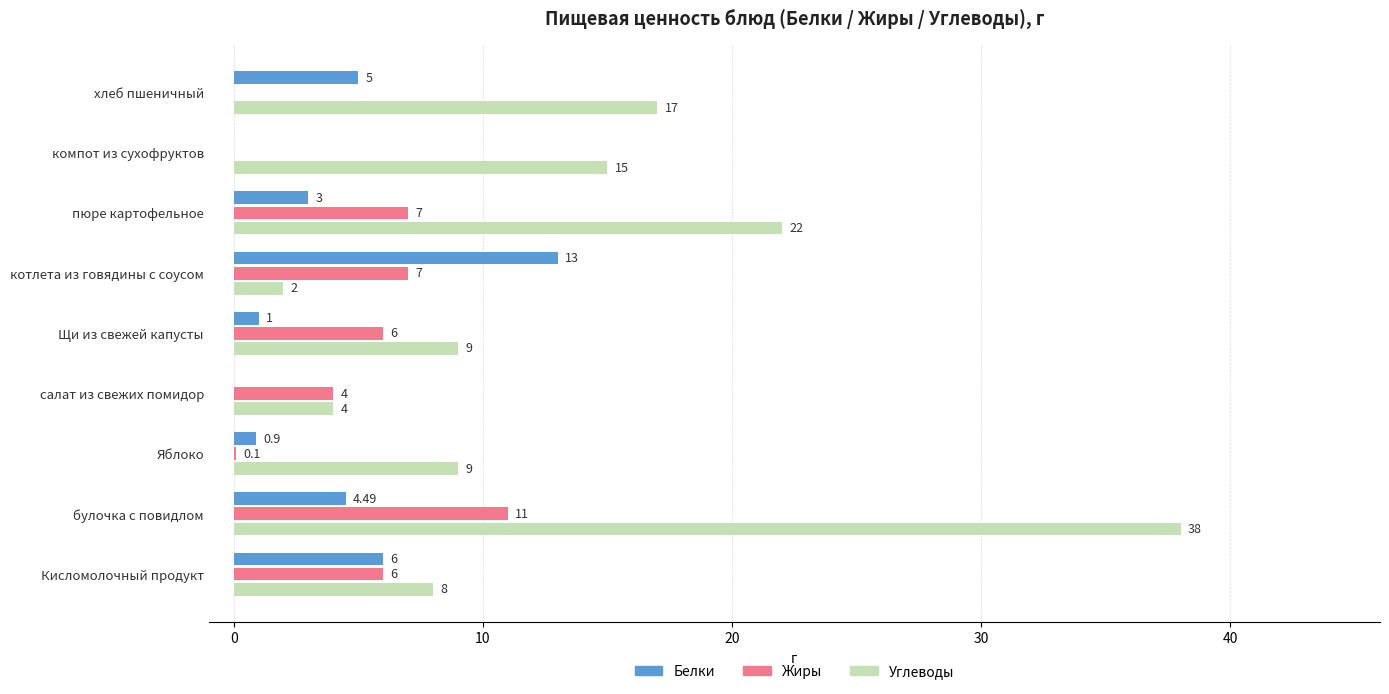

What is the total value across all series at Щи из свежей капусты?

16.0